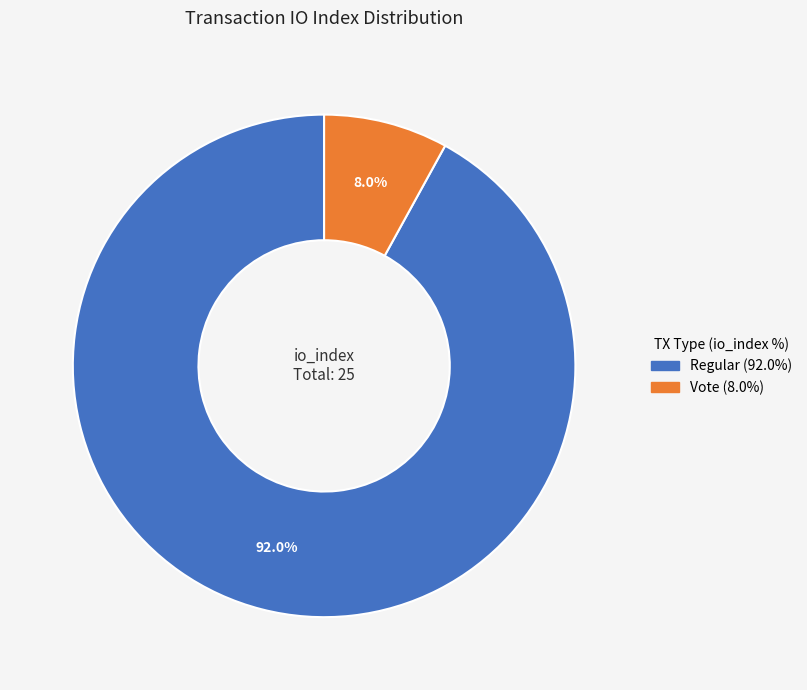

Is there any slice that represents more than half of the pie?

Yes